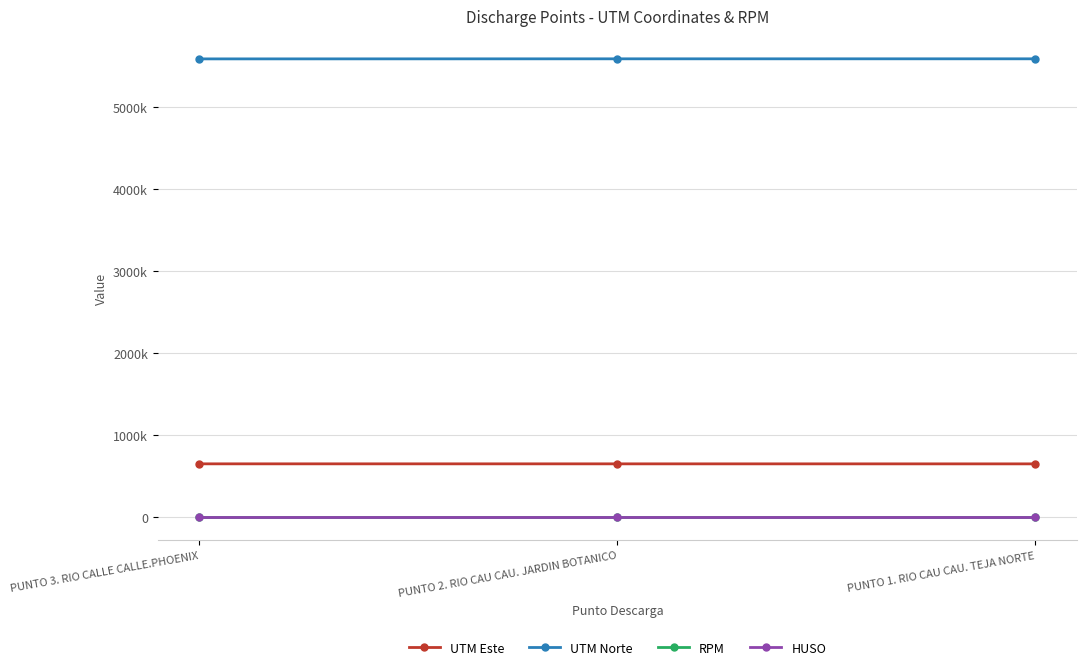

Does the chart have visible grid lines?

Yes